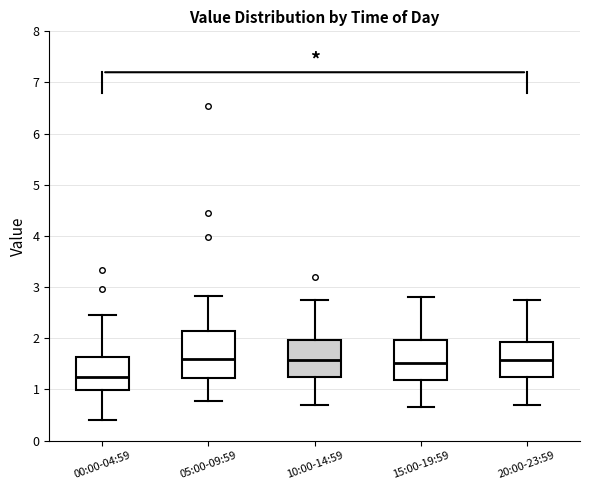

Reading left to right, read every box against the y-axis: the position of its median line, the range the box covers, and the ends of its whiskers. The values are not printed on the chart, so give them approximately, as read against the axis.

00:00-04:59: median 1.2, box 1.0 to 1.6, whiskers 0.4 to 2.5
05:00-09:59: median 1.6, box 1.2 to 2.1, whiskers 0.8 to 2.8
10:00-14:59: median 1.6, box 1.2 to 2.0, whiskers 0.7 to 2.8
15:00-19:59: median 1.5, box 1.2 to 2.0, whiskers 0.7 to 2.8
20:00-23:59: median 1.6, box 1.2 to 1.9, whiskers 0.7 to 2.8